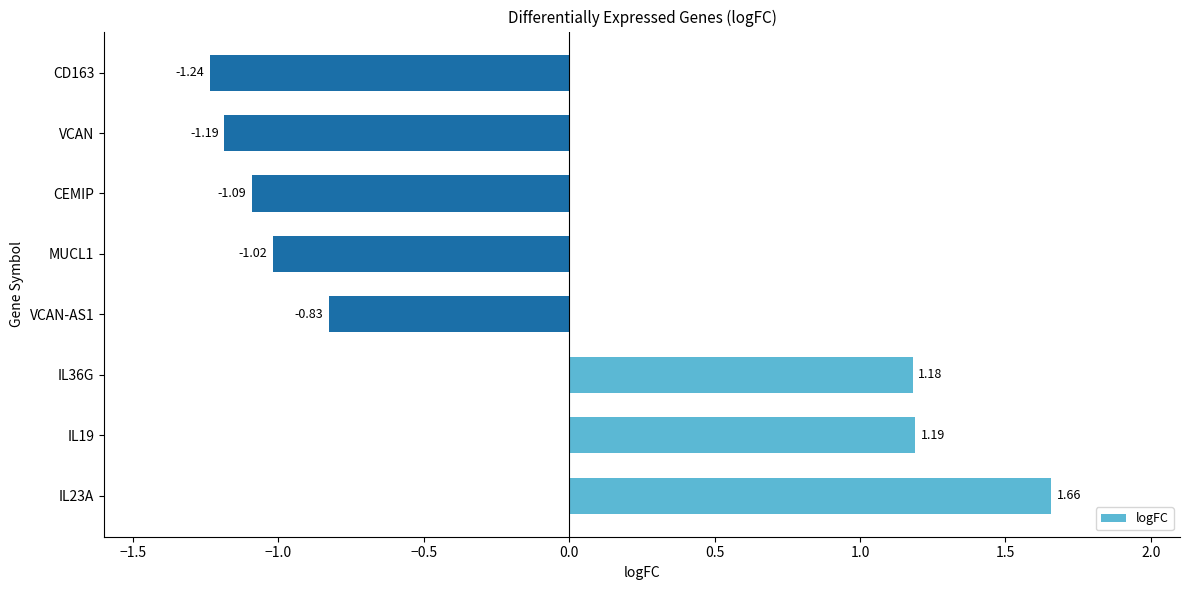

What is the sum of all values?

-1.3